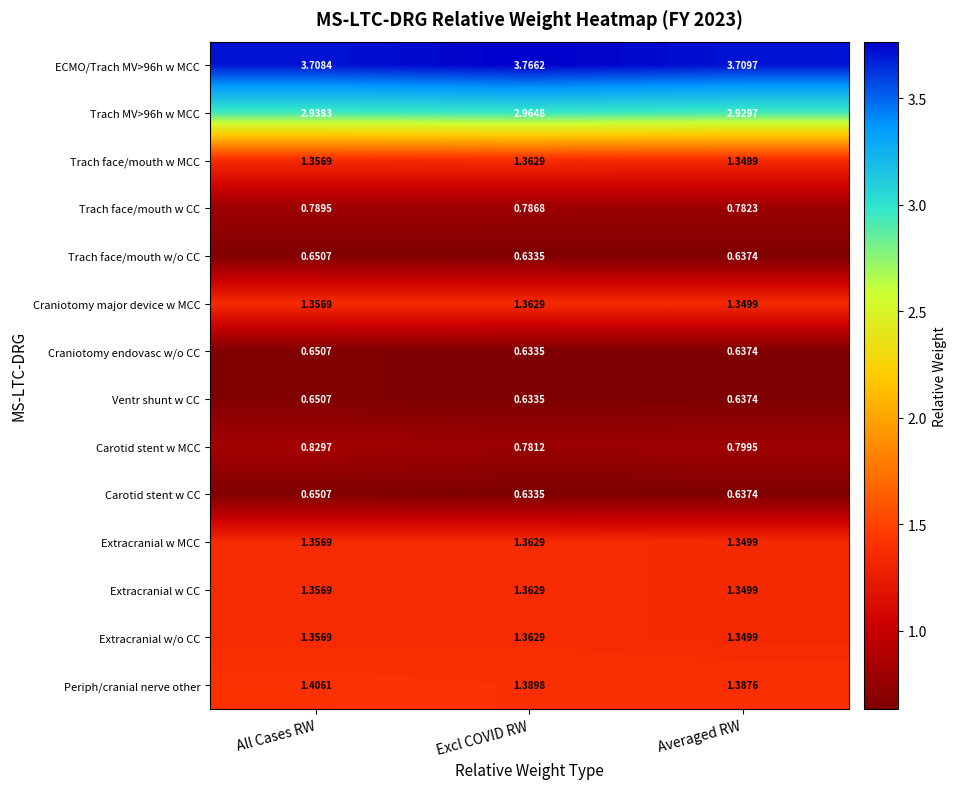

Which label corresponds to the largest value in the chart?

Excl COVID RW